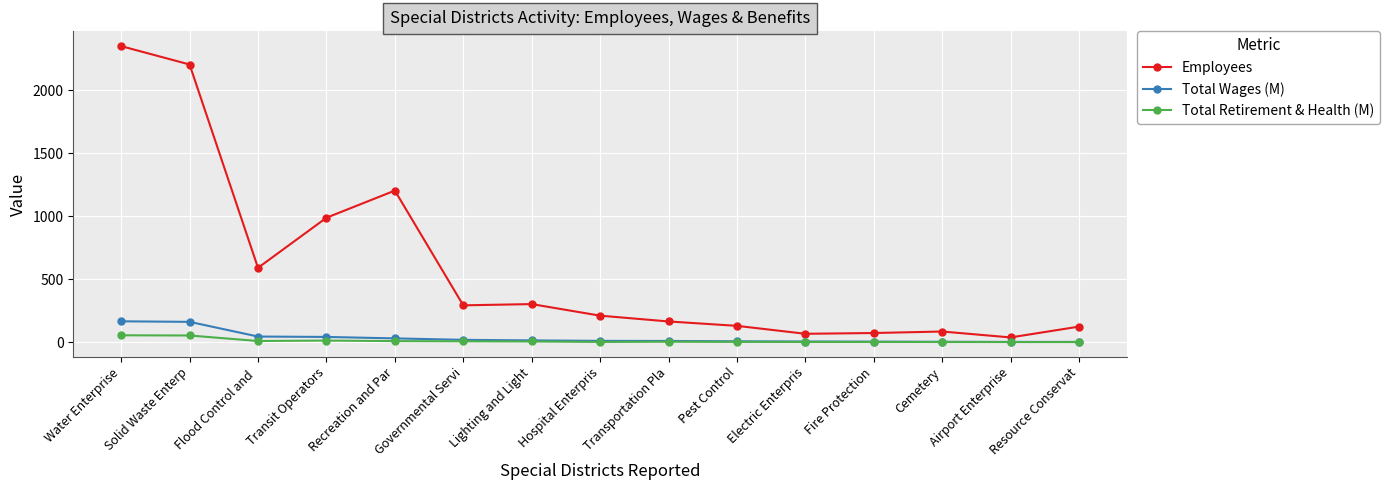

True or false: Employees and Total Retirement & Health (M) cross at least once.

False